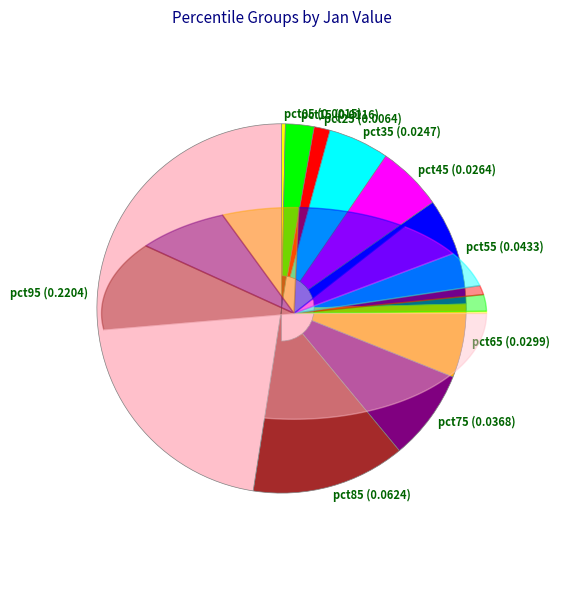

The pct05 slice represents 0% of the pie. True or false?

True